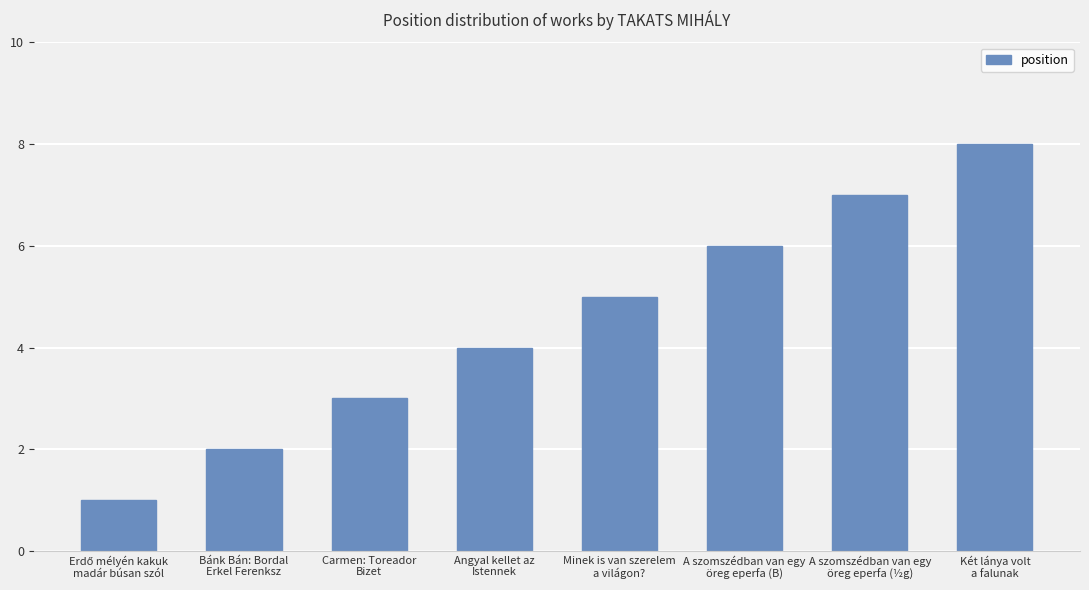

What is the change in value from Carmen: Toreador
Bizet to Angyal kellet az
Istennek?

+1